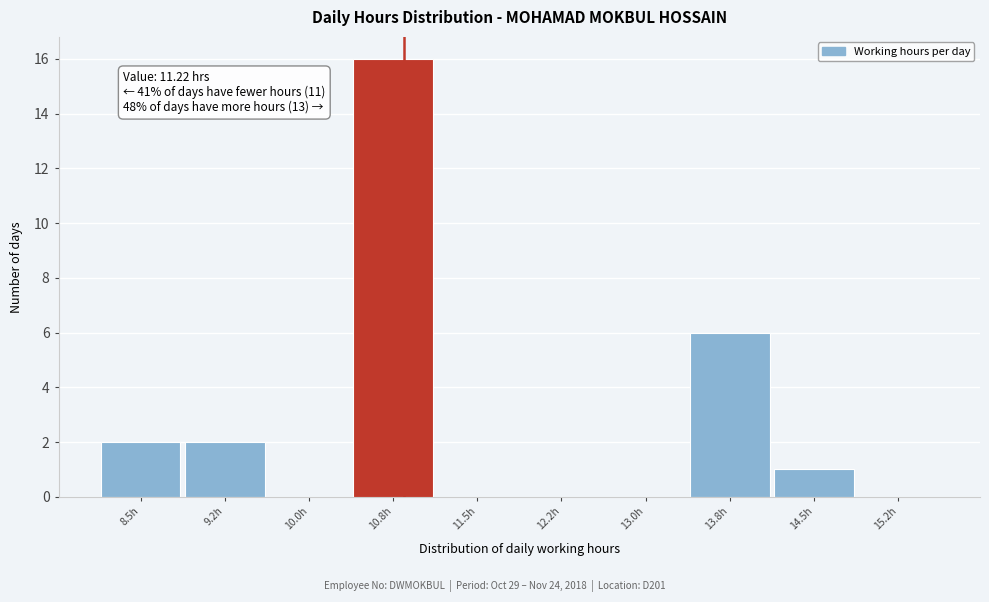

Reading left to right, what are all the values shown in this chart?

8.5h=2	9.2h=2	10.0h=0	10.8h=16	11.5h=0	12.2h=0	13.0h=0	13.8h=6	14.5h=1	15.2h=0